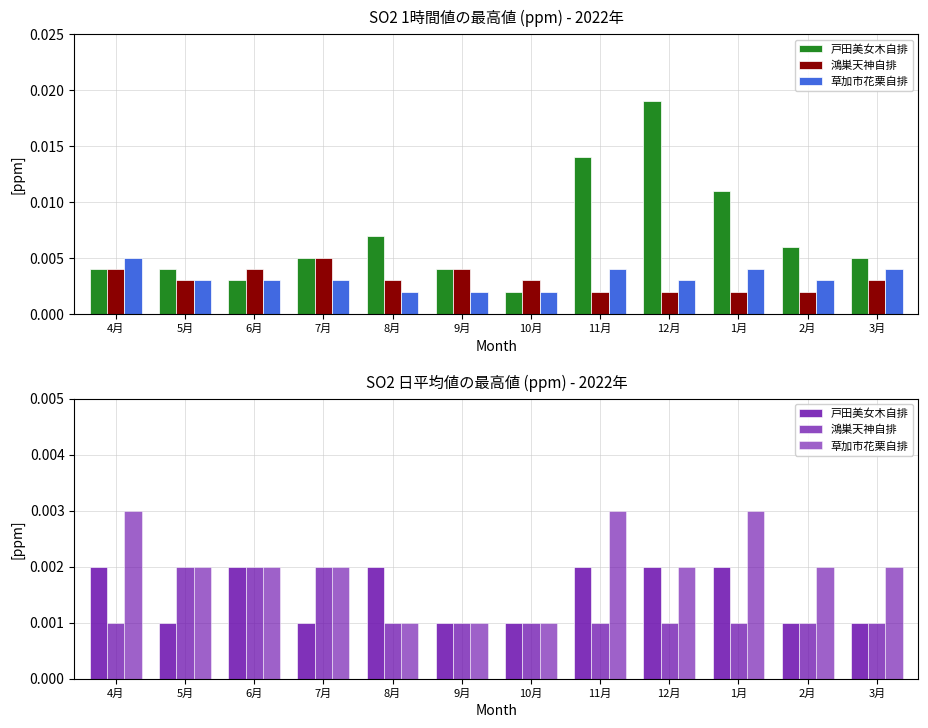

What are all the series names shown in the legend?

戸田美女木自排, 鴻巣天神自排, 草加市花栗自排